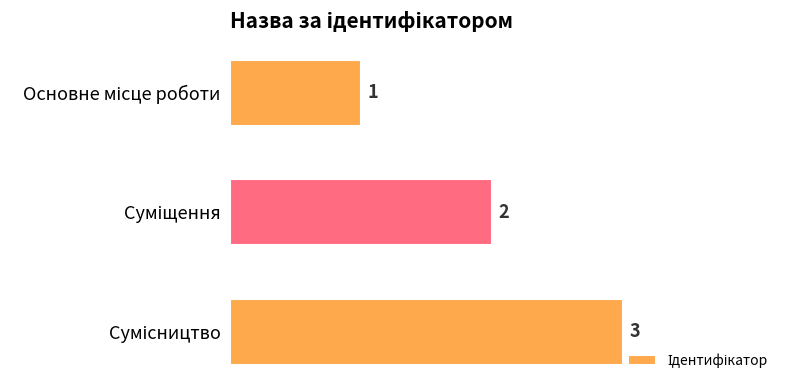

Count the values in the range 1 to 3.

3